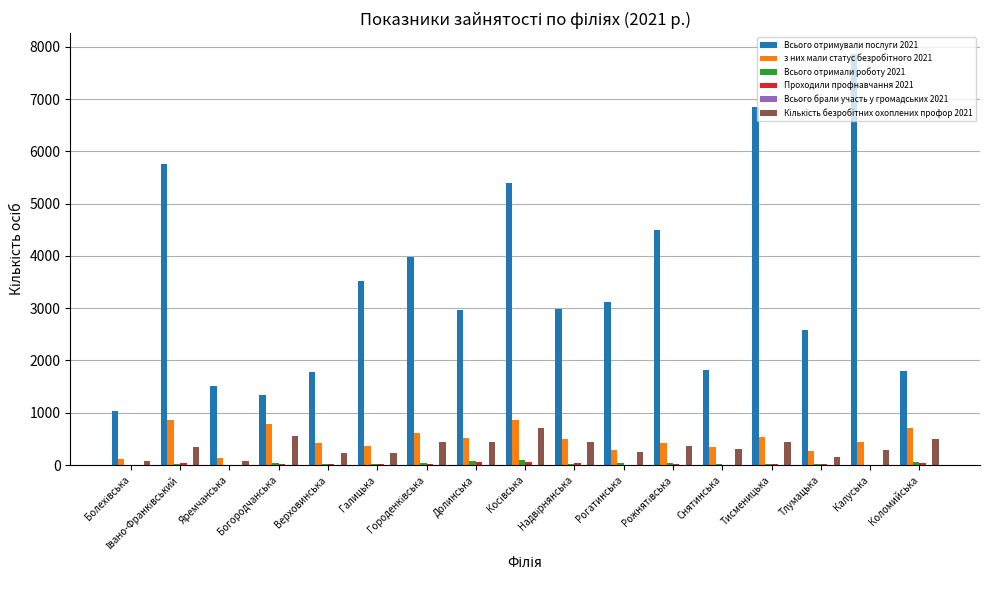

The Всього отримували послуги 2021 series shows 5223 at Рогатинська. True or false?

False